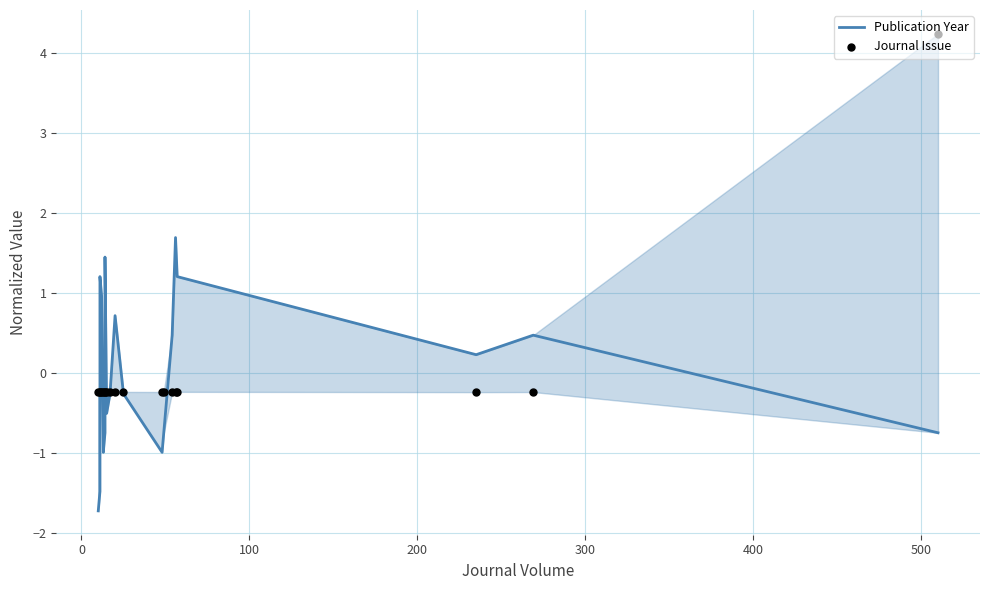

Which series reaches the maximum Y coordinate?

Journal Issue